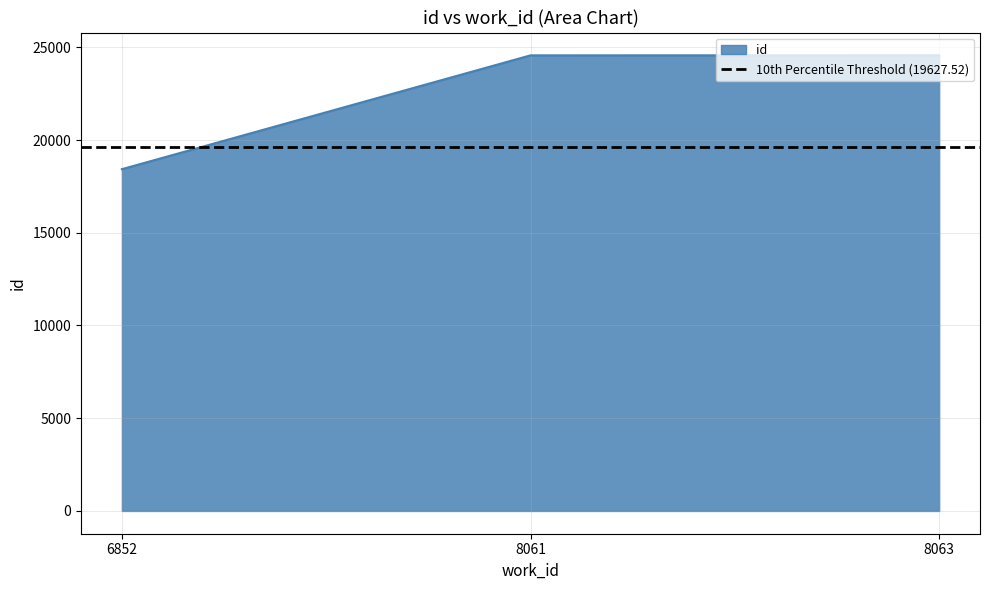

Reading left to right, list all the values displayed in this chart.

6852=18429	8061=24566	8063=24568